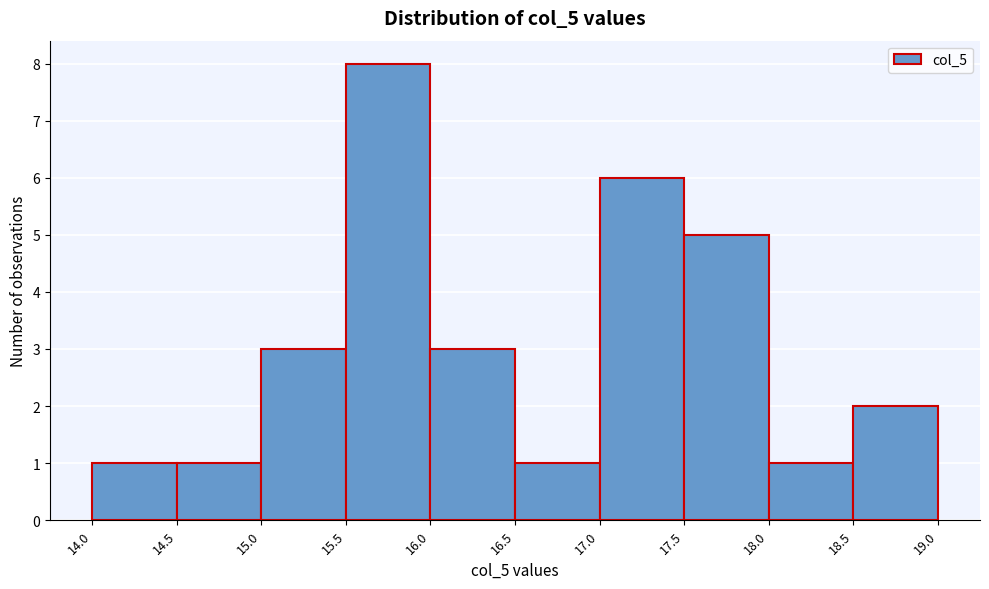

Which range on the x-axis has the tallest bar?

15.5 to 16.0